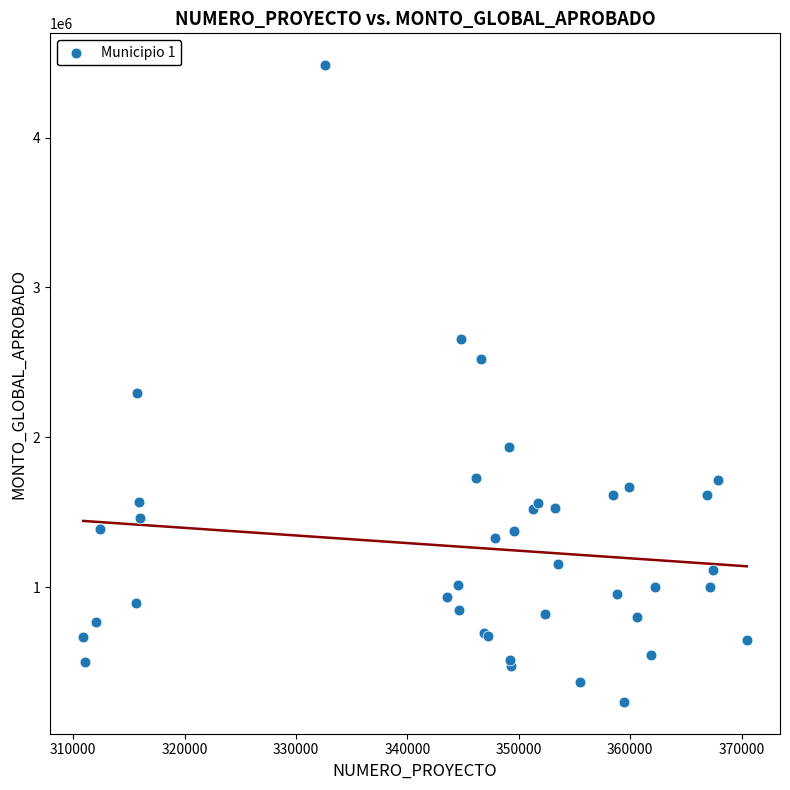

What Y value in the scatter plot is closest to 2359078?

2296602.6